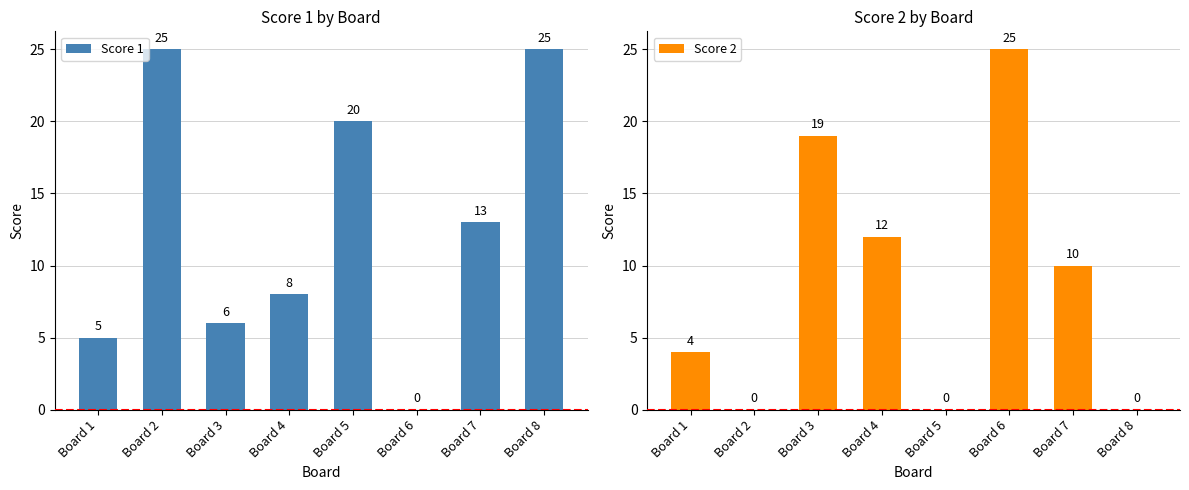

Read the Score 1 value at Board 5.

20